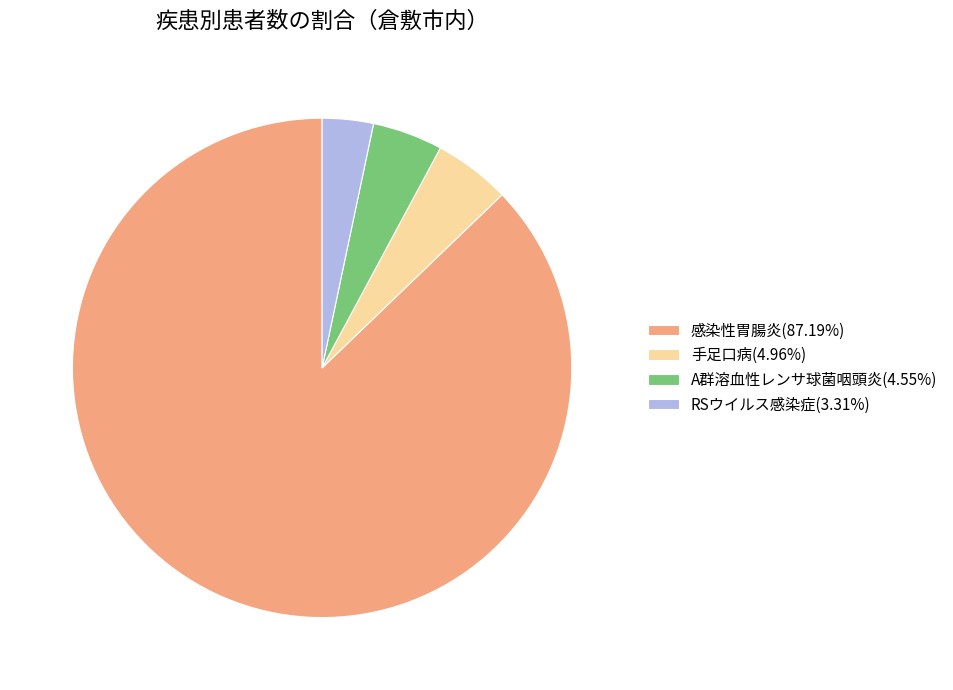

Does 手足口病(4.96%) represent more than half of the total?

No